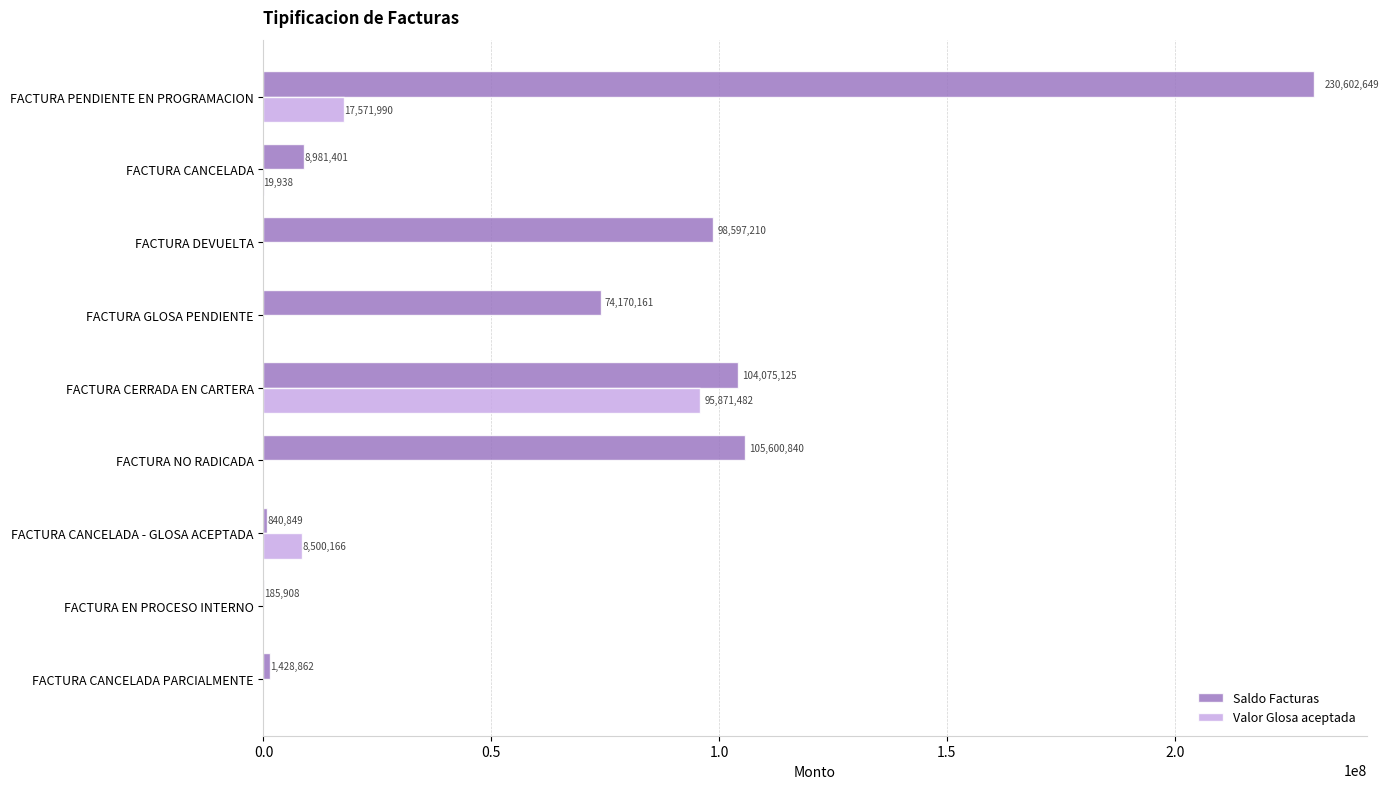

Which series has the largest total across all categories?

Saldo Facturas